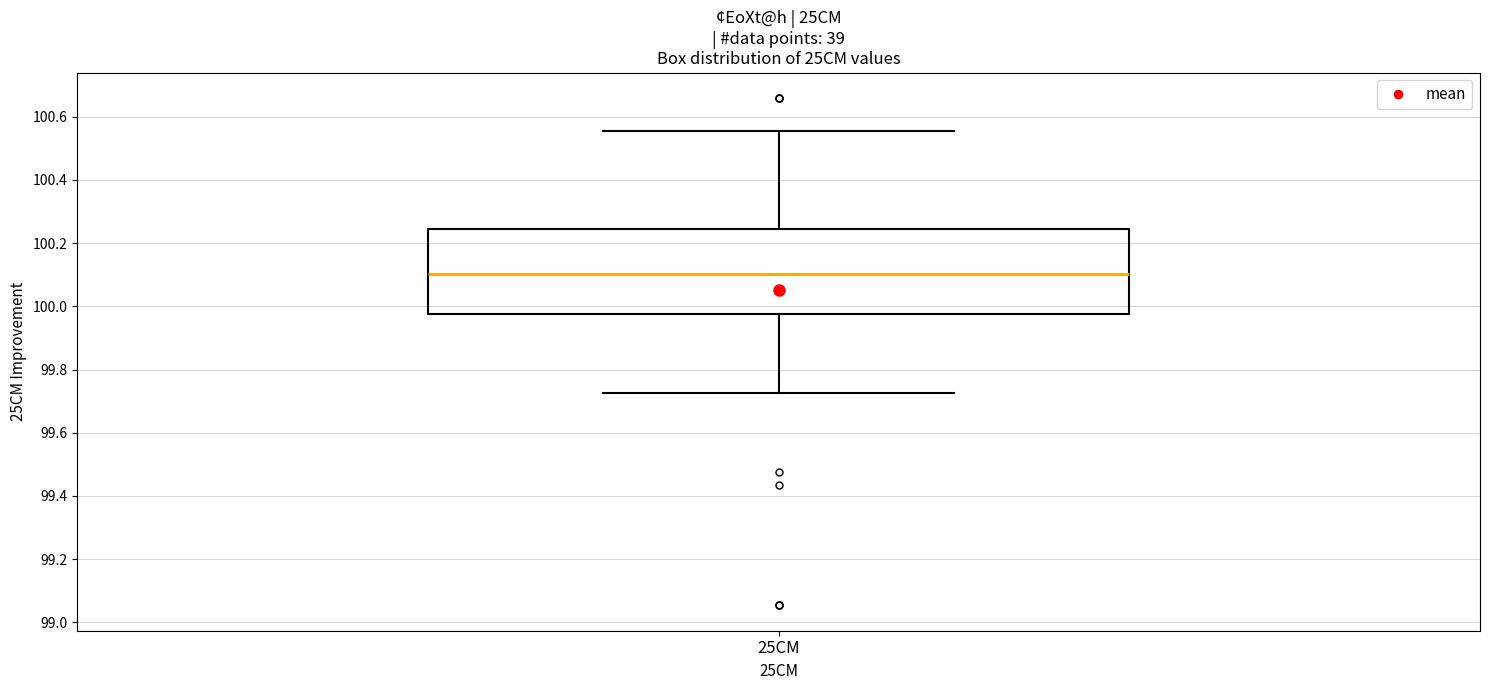

Read this box plot against the y-axis: the position of the median line, the range covered by the box, and the ends of both whiskers. The values are not printed on the chart, so give them approximately, as read against the axis.

median 100.10, box 99.98 to 100.24, whiskers 99.72 to 100.56